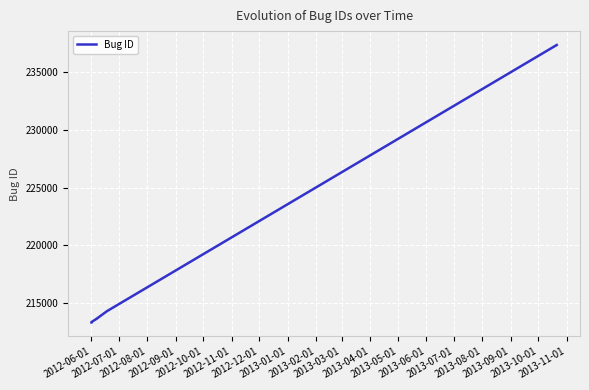

True or false: the data shows 102395 at 2012-08-01.

False